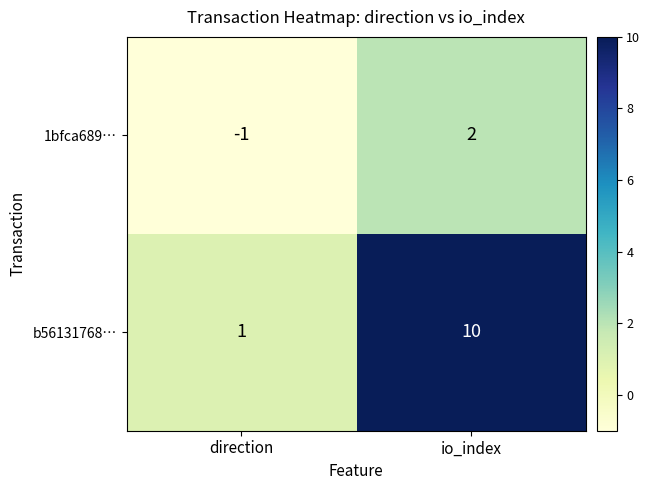

At how many categories does at least one series exceed 0?

2